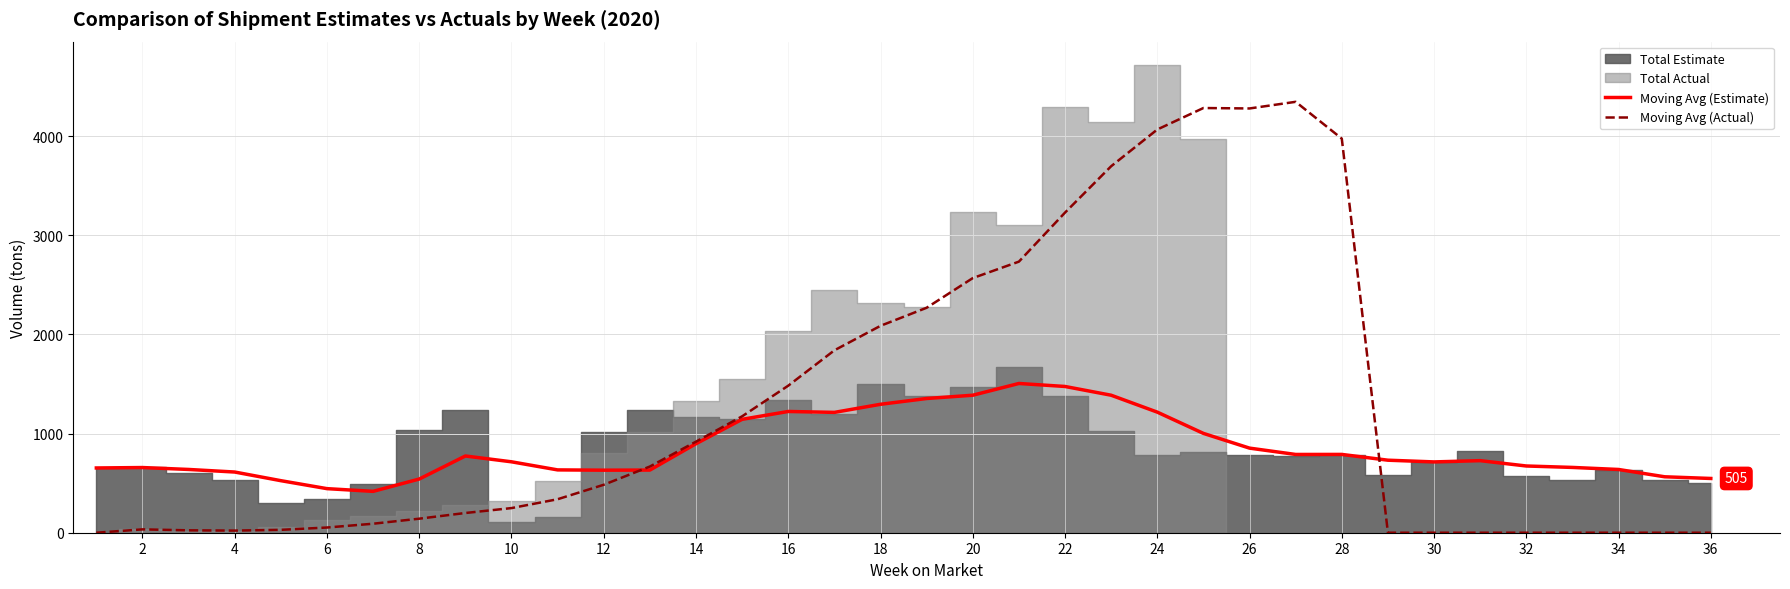

The value of Moving Avg (Actual) at 30 is 1781.3. True or false?

False